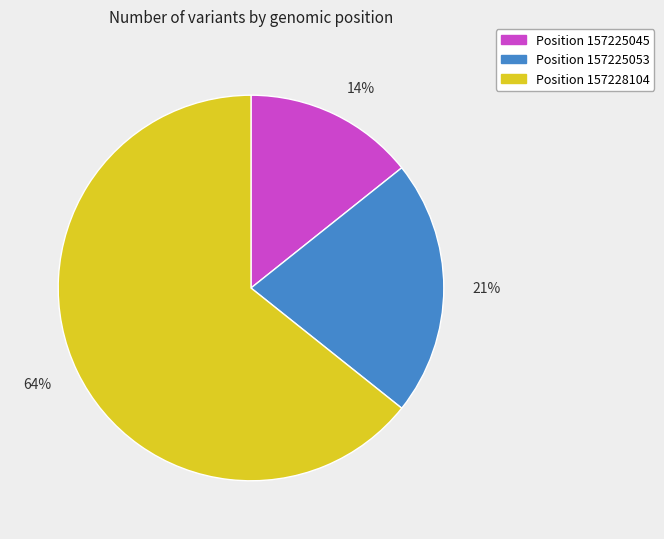

Is there any slice that represents more than half of the pie?

Yes